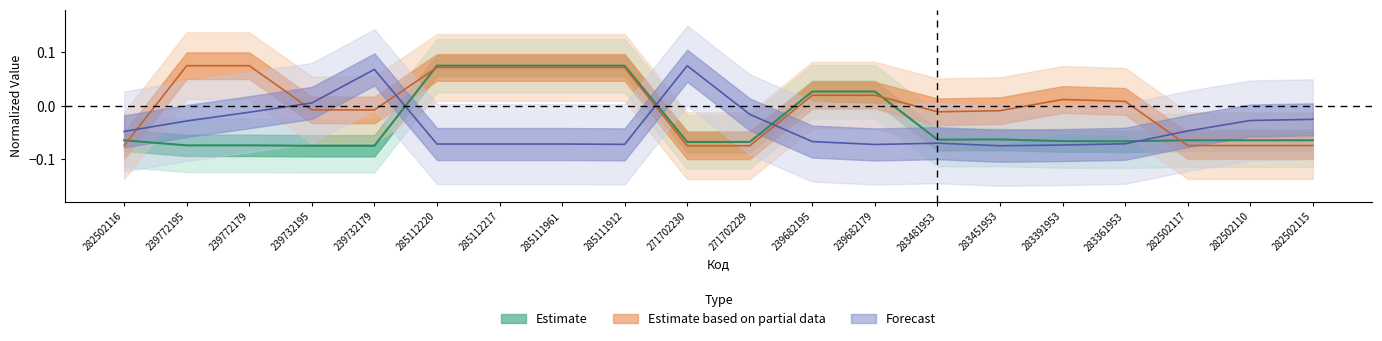

The value of Залишок at 285112217 is -0.1. True or false?

False